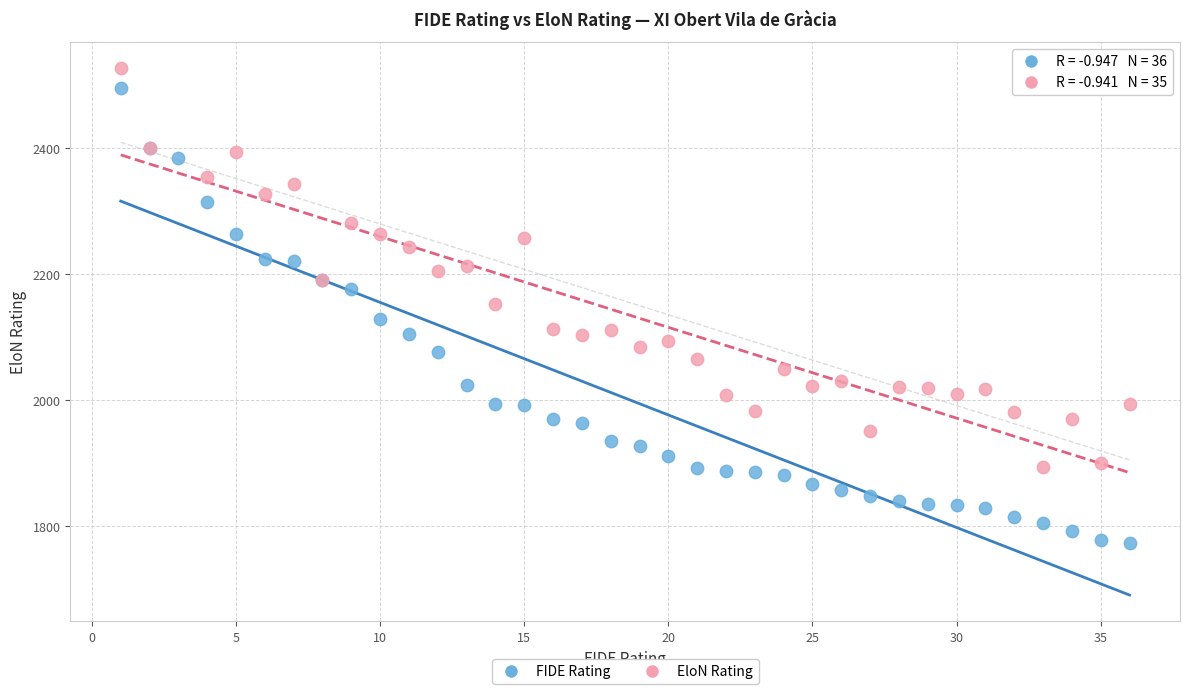

Which series has the largest Y range (max minus min)?

FIDE Rating